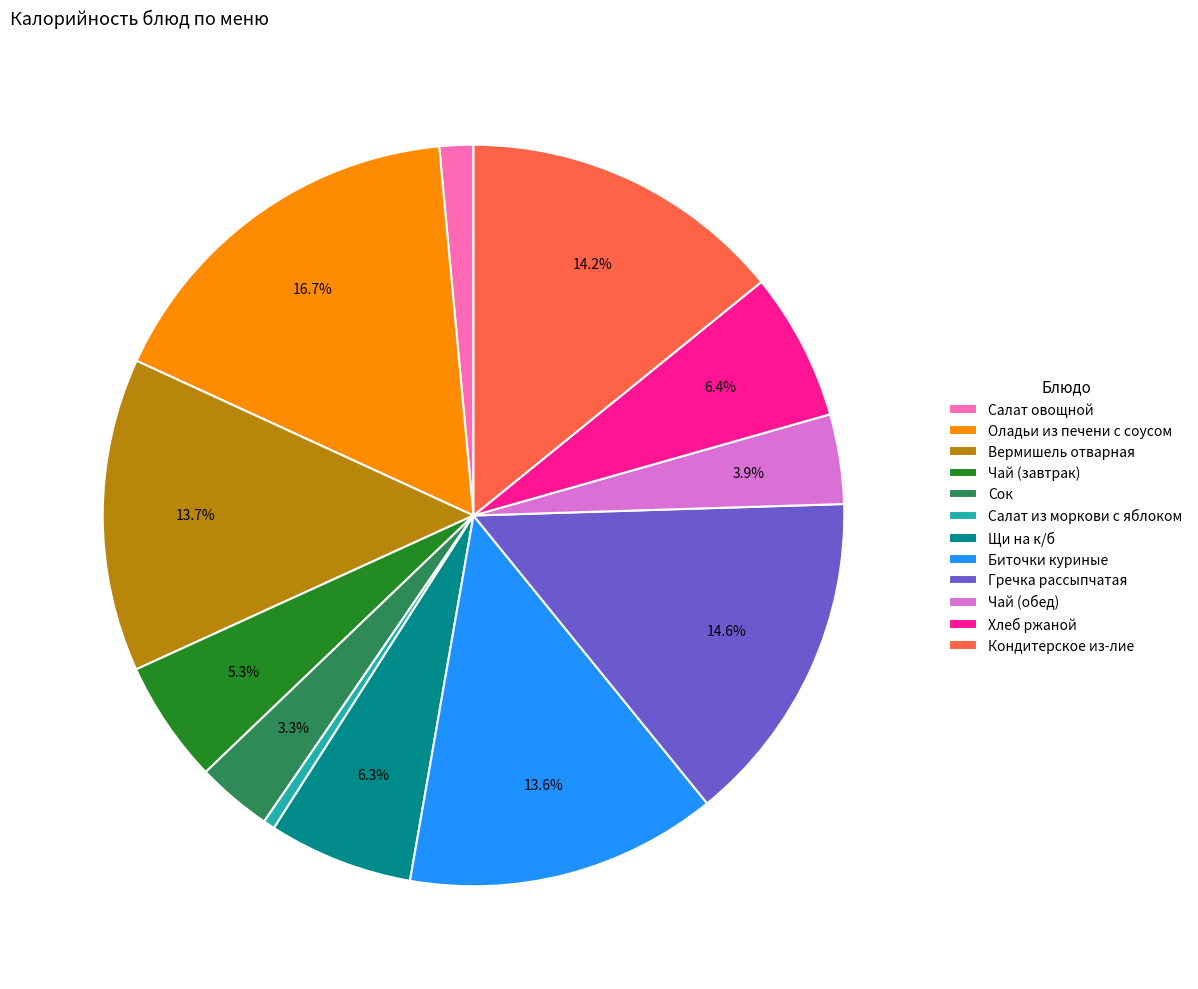

What is the ratio of the value at Салат из моркови с яблоком to the value at Салат овощной?

0.3